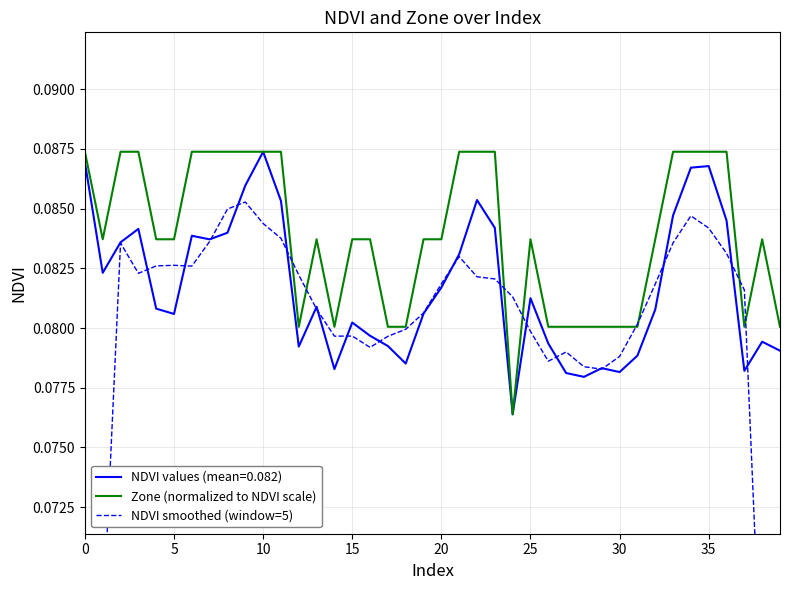

Reading left to right, extract all data points from this chart.

Zone (normalized to NDVI scale): 0.1	0.1	0.1	0.1	0.1	0.1	0.1	0.1	0.1	0.1	0.1	0.1	0.1	0.1	0.1	0.1	0.1	0.1	0.1	0.1	0.1	0.1	0.1	0.1	0.1	0.1	0.1	0.1	0.1	0.1	0.1	0.1	0.1	0.1	0.1	0.1	0.1	0.1	0.1	0.1
NDVI smoothed (window=5): 0.1	0.1	0.1	0.1	0.1	0.1	0.1	0.1	0.1	0.1	0.1	0.1	0.1	0.1	0.1	0.1	0.1	0.1	0.1	0.1	0.1	0.1	0.1	0.1	0.1	0.1	0.1	0.1	0.1	0.1	0.1	0.1	0.1	0.1	0.1	0.1	0.1	0.1	0.1	0.0